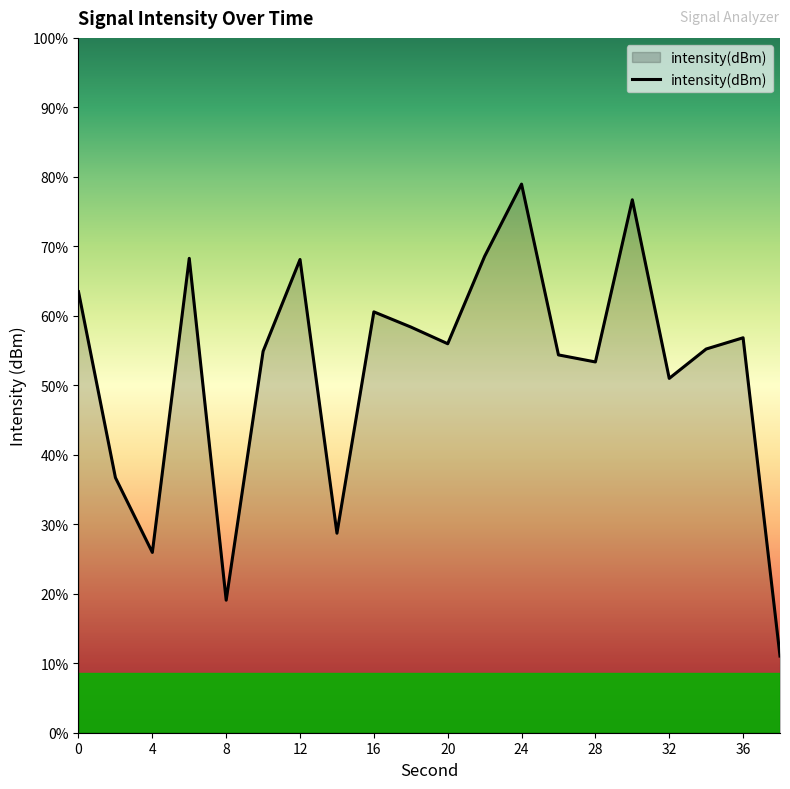

Is it true that the value at 22 is -126.0?

True